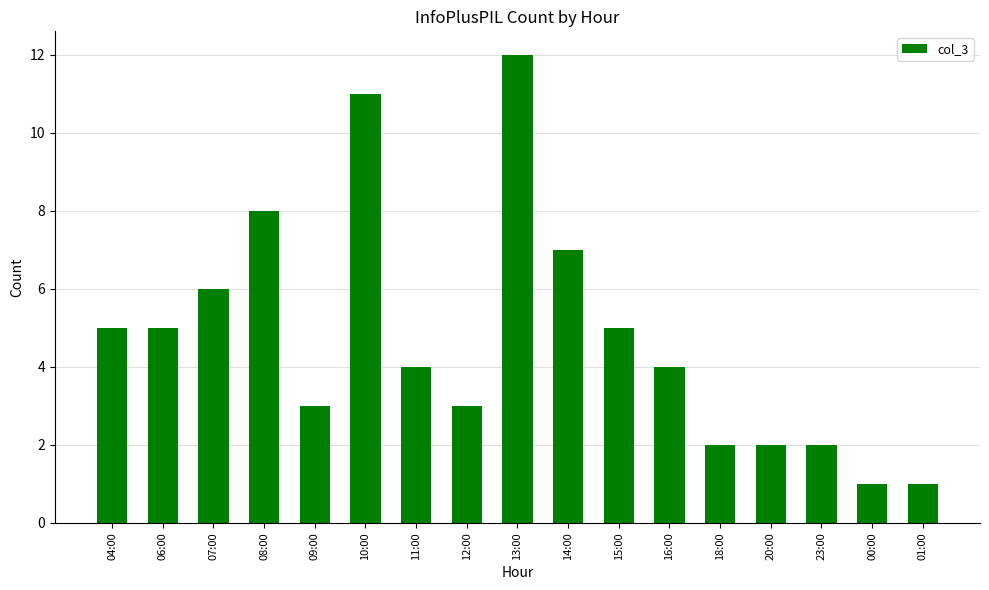

Reading right to left, transcribe all the data shown in this chart.

1	1	2	2	2	4	5	7	12	3	4	11	3	8	6	5	5